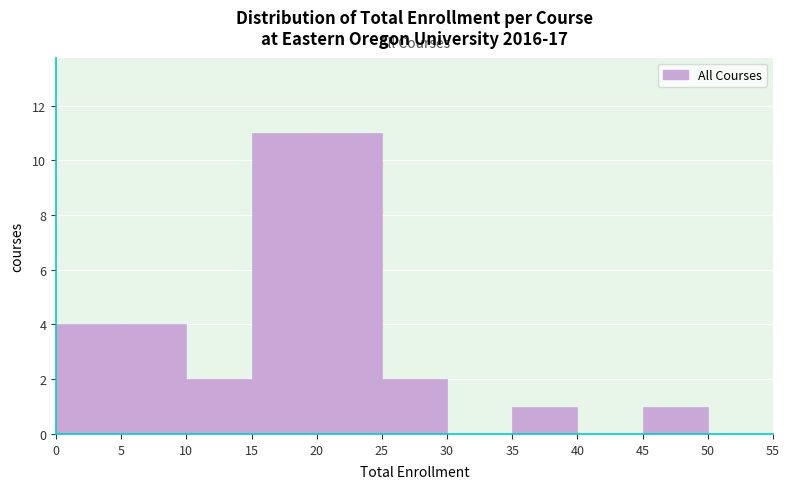

Reading left to right, transcribe this chart: for each bar, give the range it covers on the x-axis and its height. The values are not printed on the chart, so give them approximately, as read against the axis.

0 to 5: 4
5 to 10: 4
10 to 15: 2
15 to 20: 11
20 to 25: 11
25 to 30: 2
30 to 35: 0
35 to 40: 1
40 to 45: 0
45 to 50: 1
50 to 55: 0